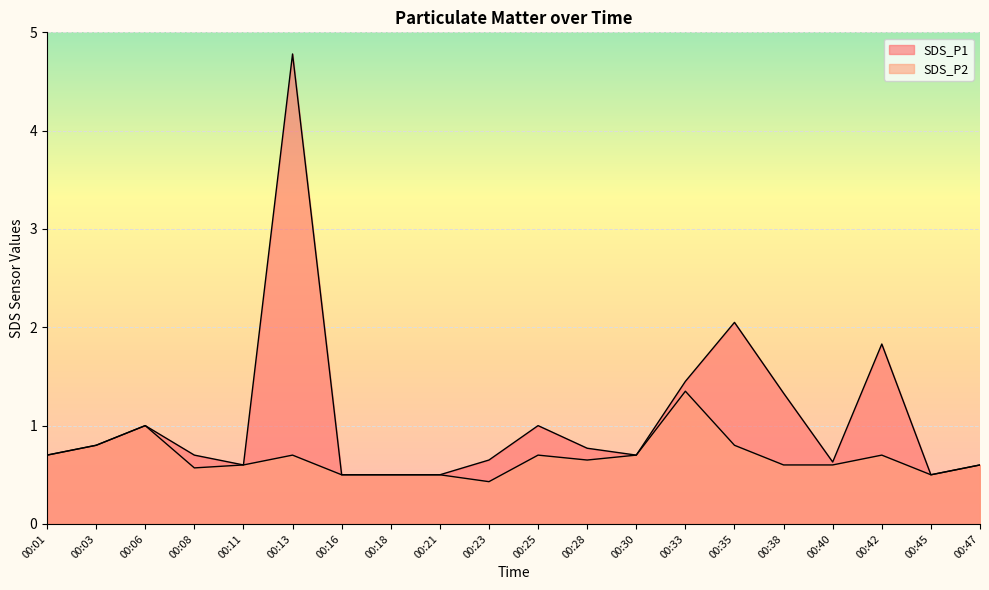

What are all the series names shown in the legend?

SDS_P1, SDS_P2